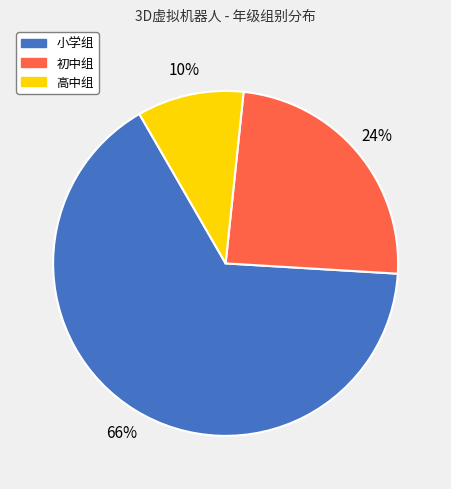

To the nearest percent, what is the difference between the largest and smallest slice percentages?

56%